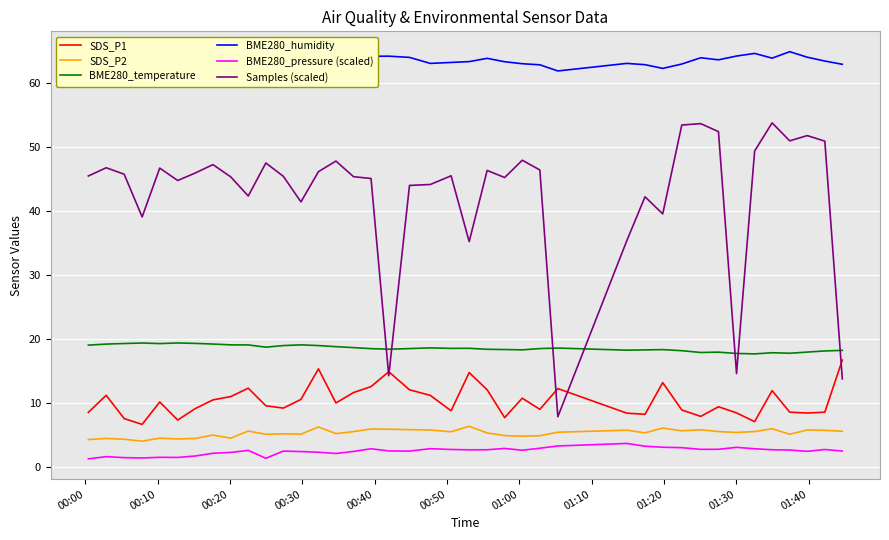

Rank the series by their maximum value, from lowest to highest.

BME280_pressure (scaled), SDS_P2, SDS_P1, BME280_temperature, Samples (scaled), BME280_humidity